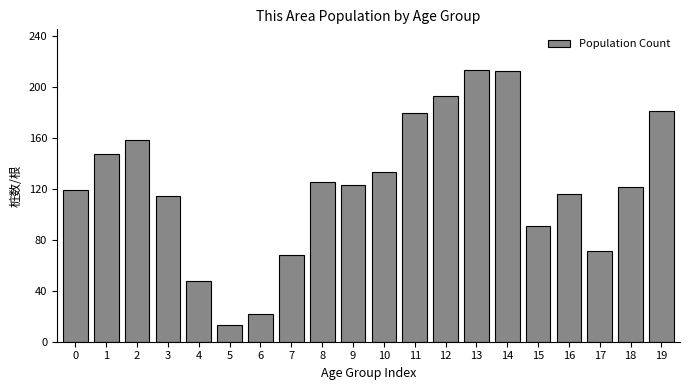

Reading left to right, extract all data points from this chart.

0=119	1=147	2=158	3=114	4=48	5=13	6=22	7=68	8=125	9=123	10=133	11=179	12=193	13=213	14=212	15=91	16=116	17=71	18=121	19=181